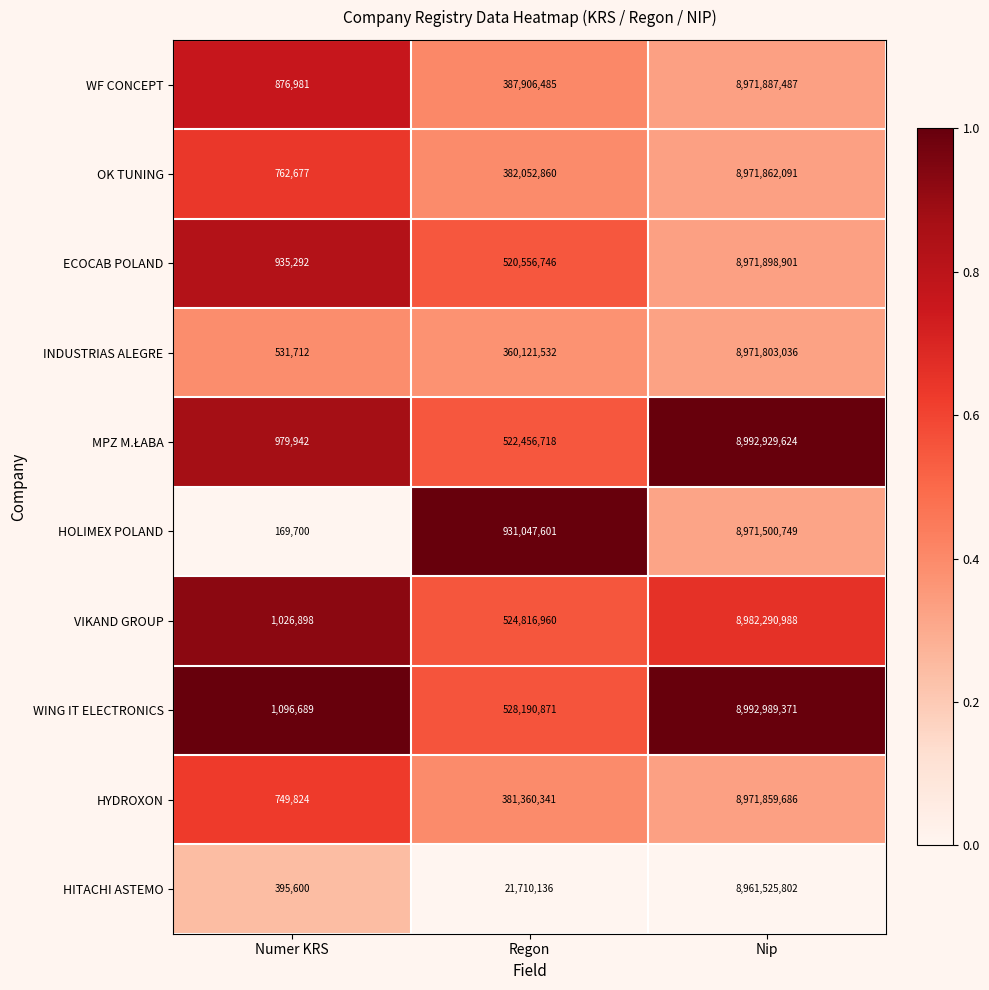

Between Numer KRS and Regon, which series saw the biggest shift?

HOLIMEX POLAND